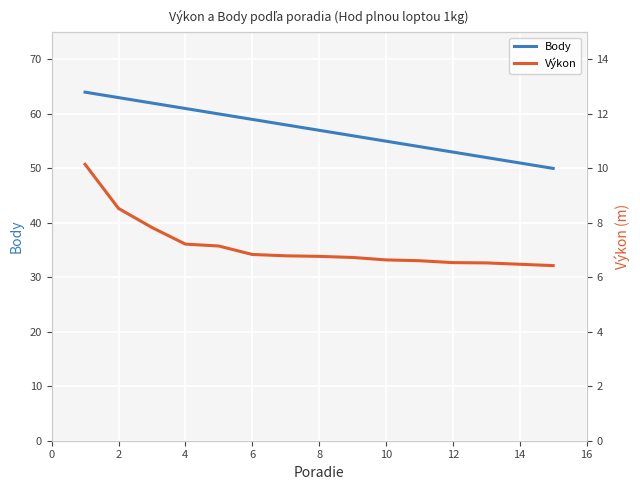

Is this an area chart (filled region under the line)?

No